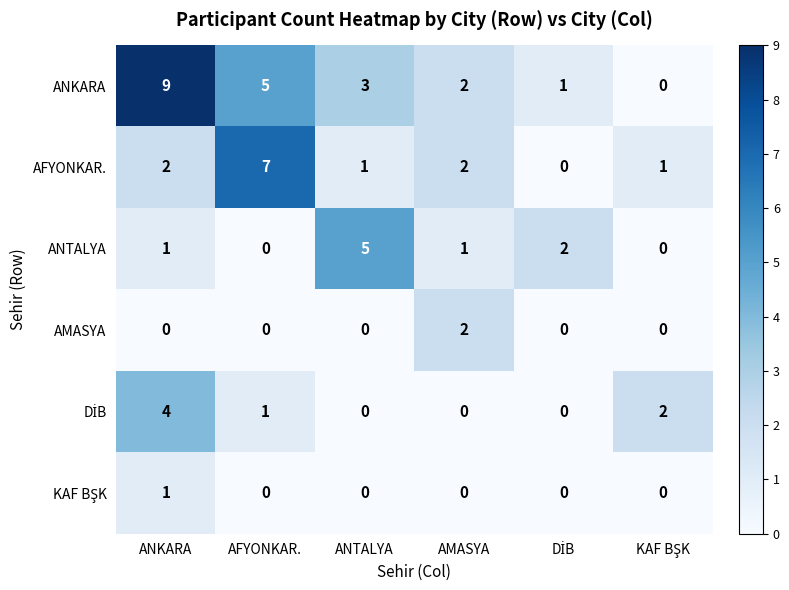

Count the ANKARA values in the range 1 to 5.

4